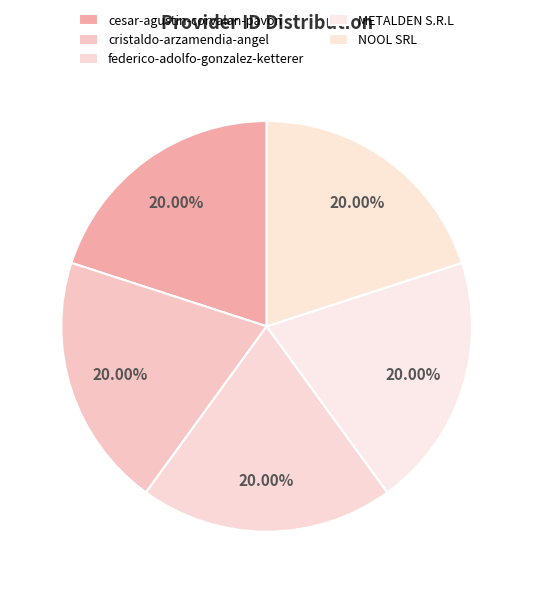

To the nearest percent, what portion does NOOL SRL represent?

20%